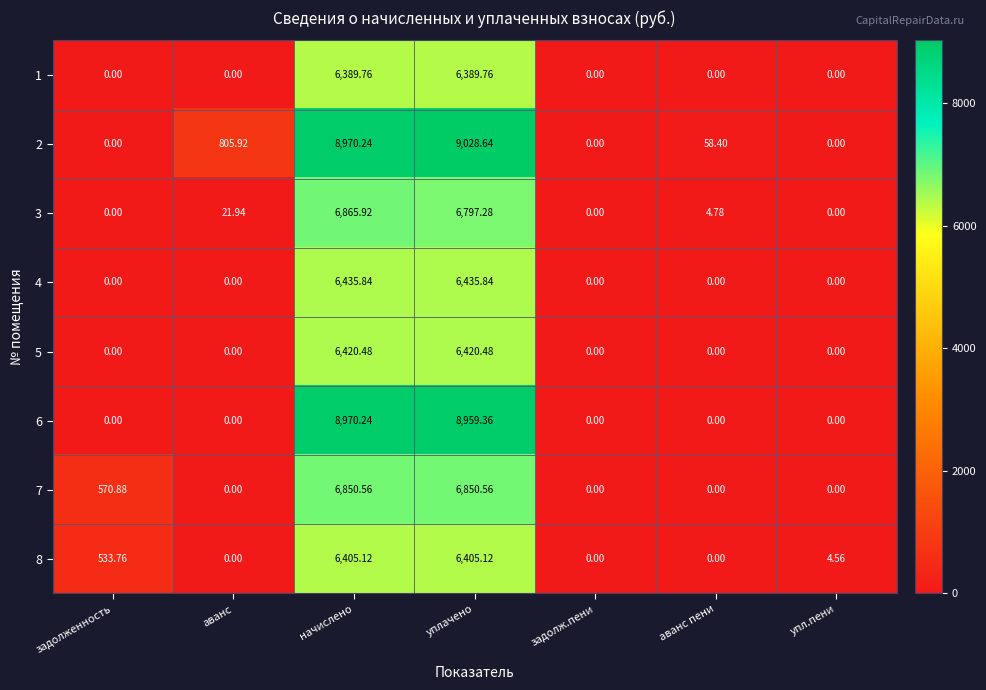

Is the value of 3 at начислено greater than the value of 6 at начислено?

No